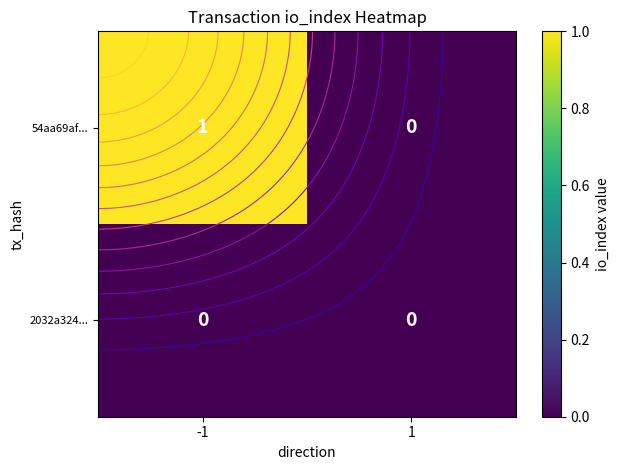

Which series has the largest total across all categories?

54aa69af...